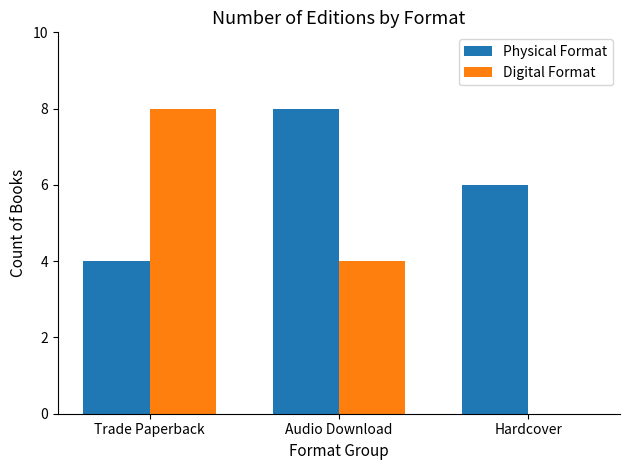

Read the Physical Format value at Audio Download.

8